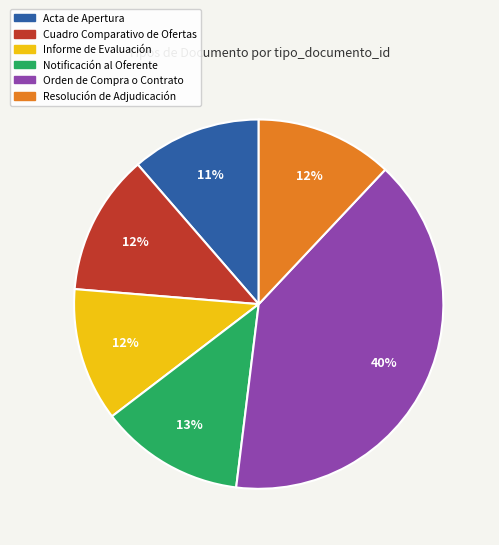

Which category has the biggest portion of the pie?

Orden de Compra o Contrato